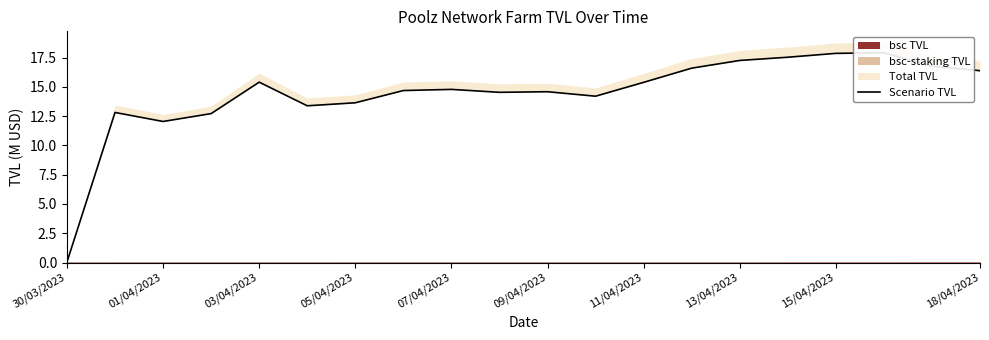

True or false: there are more than 1 points higher than both neighbors.

True